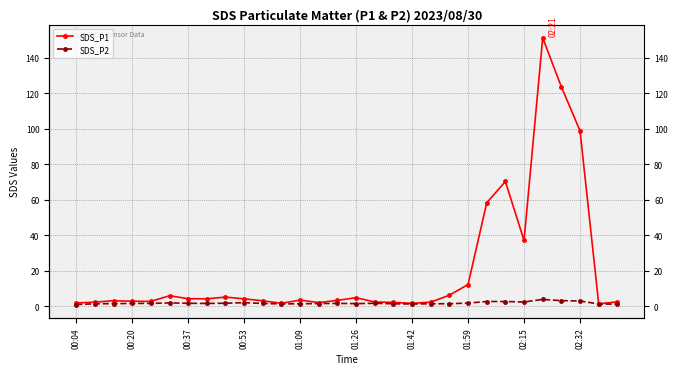

Which label corresponds to the smallest value in the chart?

00:04